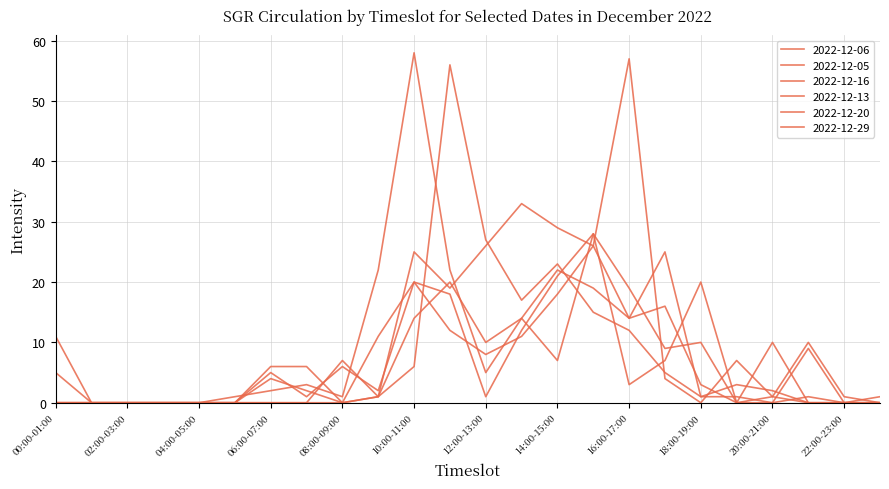

Reading right to left, extract all data points from this chart.

2022-12-06: 23:00-24:00=0	22:00-23:00=0	21:00-22:00=1	20:00-21:00=0	19:00-20:00=1	18:00-19:00=1	17:00-18:00=25	16:00-17:00=14	15:00-16:00=19	14:00-15:00=22	13:00-14:00=14	12:00-13:00=5	11:00-12:00=22	10:00-11:00=58	09:00-10:00=22	08:00-09:00=1	07:00-08:00=3	06:00-07:00=2	05:00-06:00=1	04:00-05:00=0	03:00-04:00=0	02:00-03:00=0	01:00-02:00=0	00:00-01:00=11
2022-12-05: 23:00-24:00=0	22:00-23:00=0	21:00-22:00=0	20:00-21:00=1	19:00-20:00=0	18:00-19:00=10	17:00-18:00=9	16:00-17:00=19	15:00-16:00=28	14:00-15:00=21	13:00-14:00=12	12:00-13:00=1	11:00-12:00=18	10:00-11:00=20	09:00-10:00=2	08:00-09:00=6	07:00-08:00=1	06:00-07:00=5	05:00-06:00=0	04:00-05:00=0	03:00-04:00=0	02:00-03:00=0	01:00-02:00=0	00:00-01:00=0
2022-12-16: 23:00-24:00=0	22:00-23:00=1	21:00-22:00=10	20:00-21:00=1	19:00-20:00=7	18:00-19:00=0	17:00-18:00=4	16:00-17:00=57	15:00-16:00=26	14:00-15:00=29	13:00-14:00=33	12:00-13:00=26	11:00-12:00=19	10:00-11:00=25	09:00-10:00=1	08:00-09:00=0	07:00-08:00=2	06:00-07:00=4	05:00-06:00=0	04:00-05:00=0	03:00-04:00=0	02:00-03:00=0	01:00-02:00=0	00:00-01:00=0
2022-12-13: 23:00-24:00=0	22:00-23:00=0	21:00-22:00=9	20:00-21:00=0	19:00-20:00=0	18:00-19:00=3	17:00-18:00=16	16:00-17:00=14	15:00-16:00=26	14:00-15:00=18	13:00-14:00=11	12:00-13:00=8	11:00-12:00=12	10:00-11:00=20	09:00-10:00=11	08:00-09:00=0	07:00-08:00=6	06:00-07:00=6	05:00-06:00=0	04:00-05:00=0	03:00-04:00=0	02:00-03:00=0	01:00-02:00=0	00:00-01:00=0
2022-12-20: 23:00-24:00=0	22:00-23:00=0	21:00-22:00=0	20:00-21:00=2	19:00-20:00=3	18:00-19:00=1	17:00-18:00=5	16:00-17:00=12	15:00-16:00=15	14:00-15:00=23	13:00-14:00=17	12:00-13:00=27	11:00-12:00=56	10:00-11:00=6	09:00-10:00=1	08:00-09:00=7	07:00-08:00=0	06:00-07:00=0	05:00-06:00=0	04:00-05:00=0	03:00-04:00=0	02:00-03:00=0	01:00-02:00=0	00:00-01:00=5
2022-12-29: 23:00-24:00=1	22:00-23:00=0	21:00-22:00=0	20:00-21:00=10	19:00-20:00=0	18:00-19:00=20	17:00-18:00=7	16:00-17:00=3	15:00-16:00=28	14:00-15:00=7	13:00-14:00=14	12:00-13:00=10	11:00-12:00=20	10:00-11:00=14	09:00-10:00=1	08:00-09:00=0	07:00-08:00=0	06:00-07:00=0	05:00-06:00=0	04:00-05:00=0	03:00-04:00=0	02:00-03:00=0	01:00-02:00=0	00:00-01:00=0